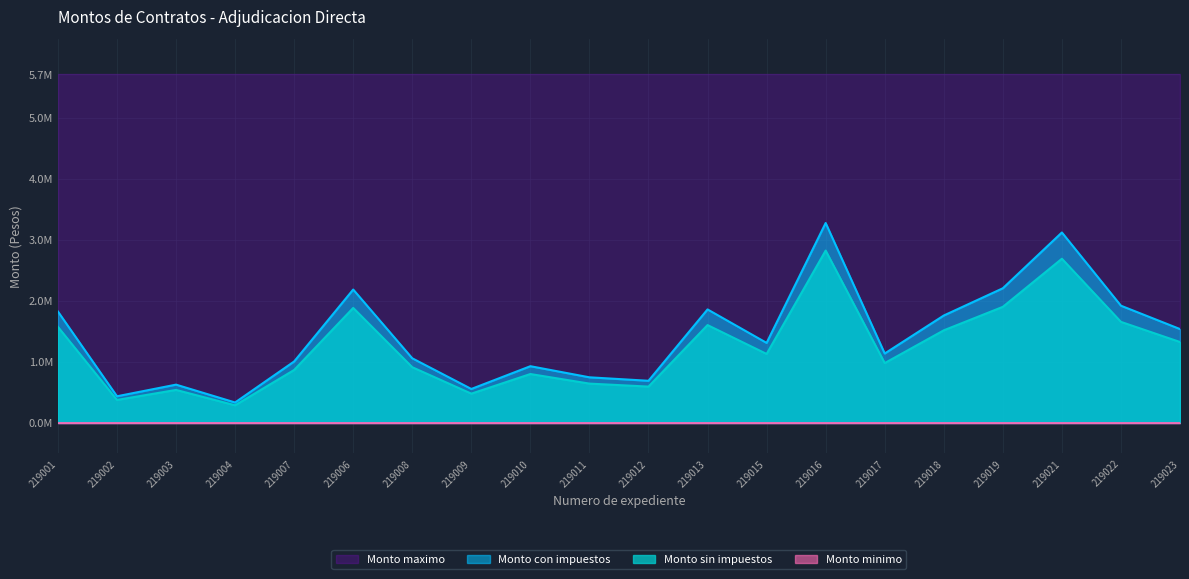

Where is Monto sin impuestos nearest to the value 1805785?

219001